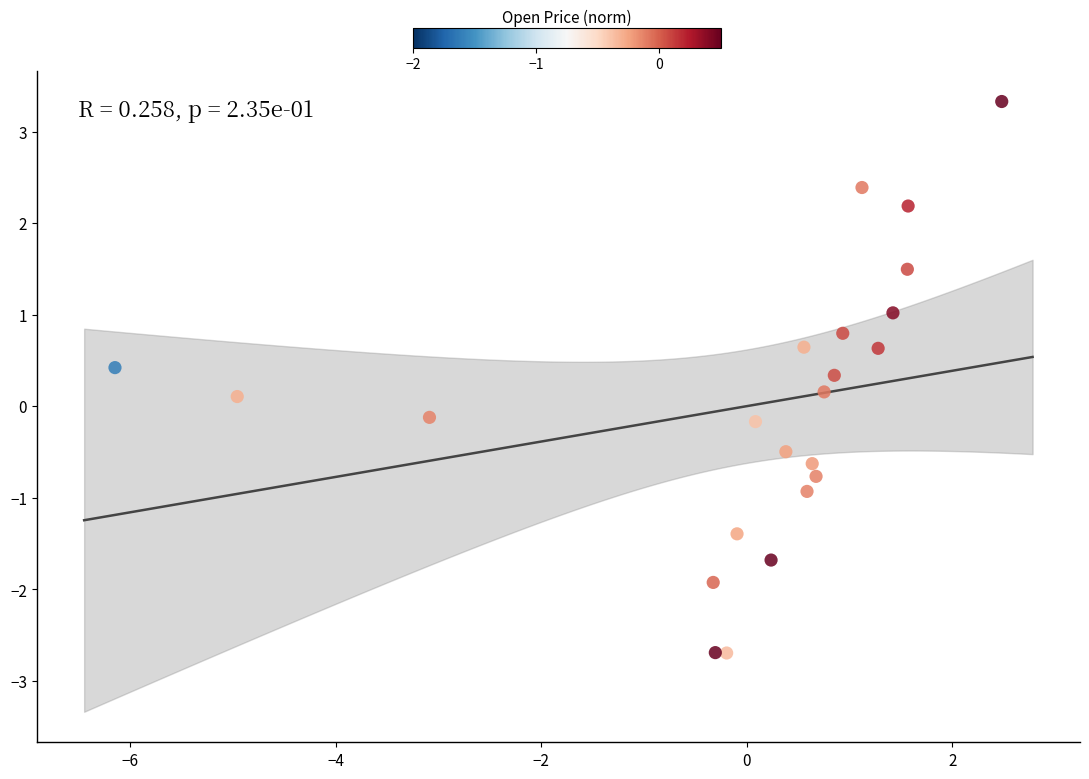

What is the range of X values (max minus min)?

8.6